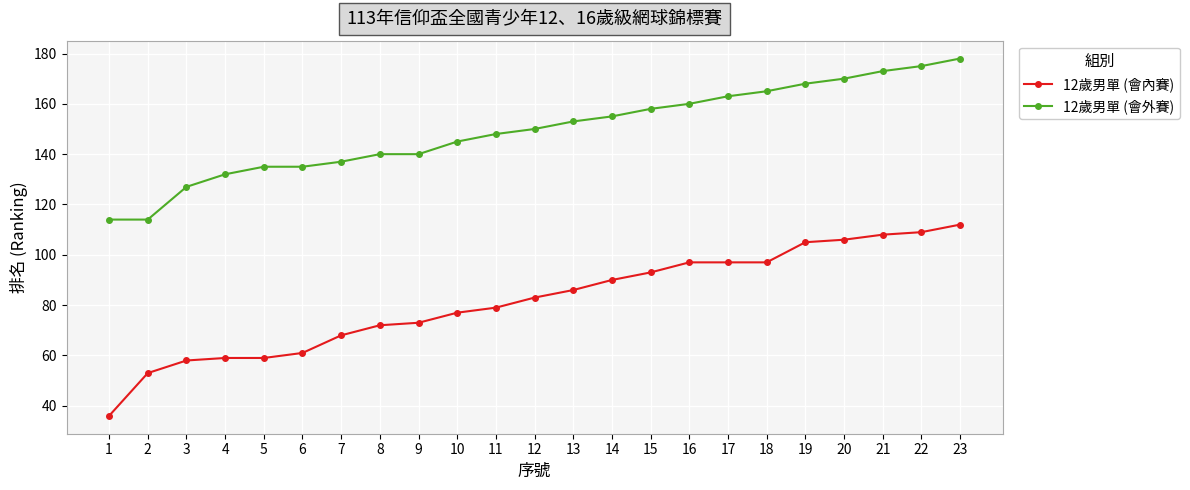

At which category is the sum across all series the highest?

23